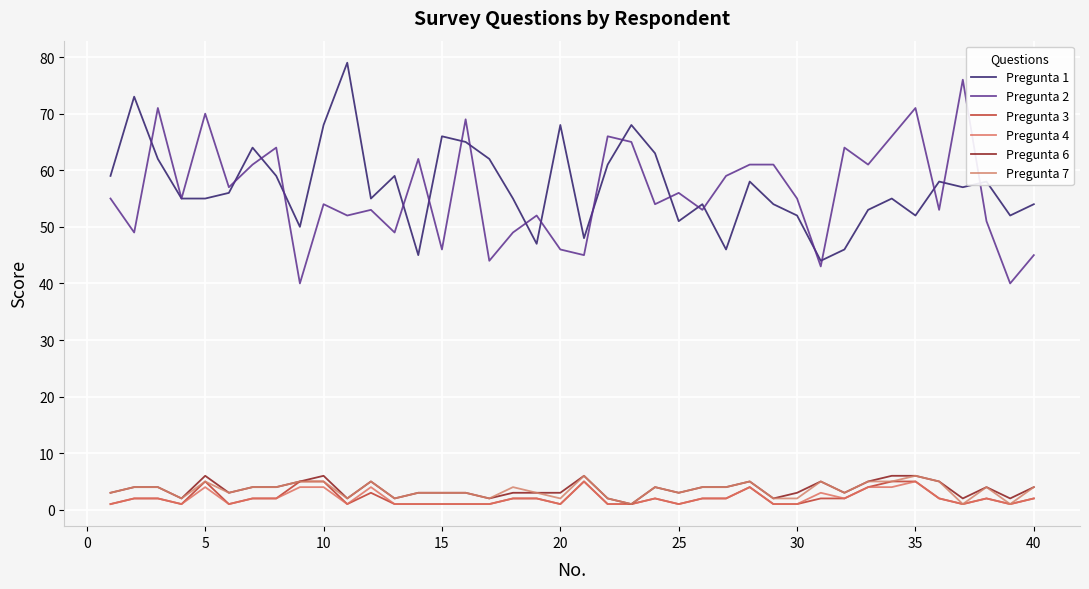

What is the maximum value for Pregunta 4?

5